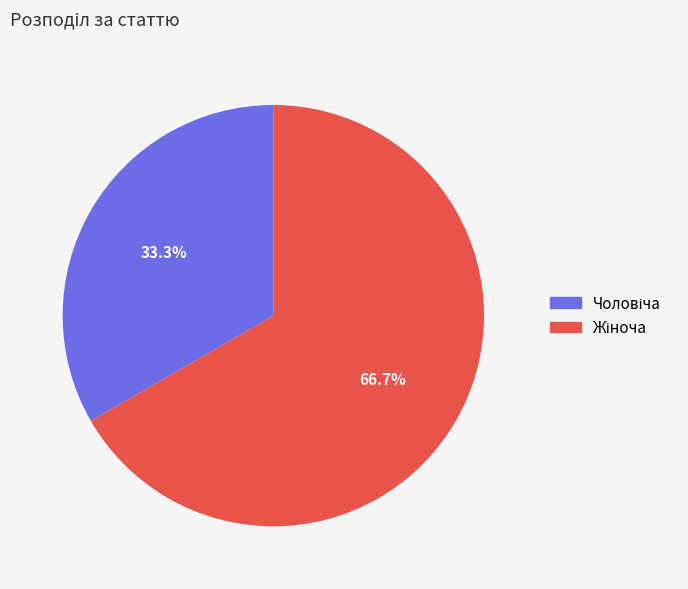

Does any single category account for the majority?

Yes